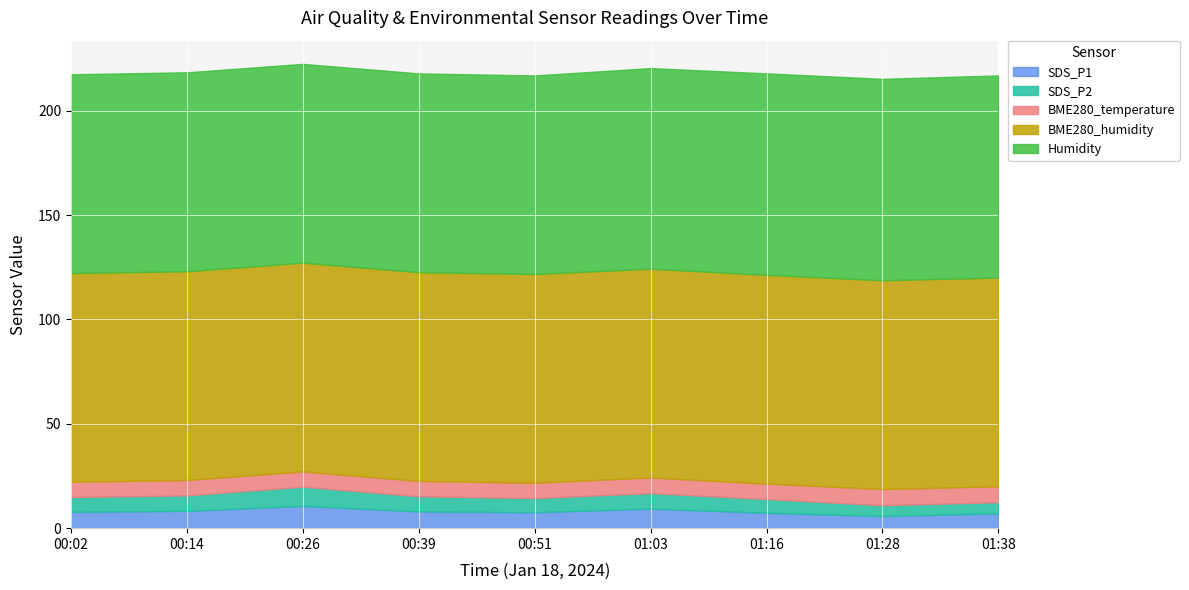

At which category does SDS_P1 reach its first local valley?

00:51